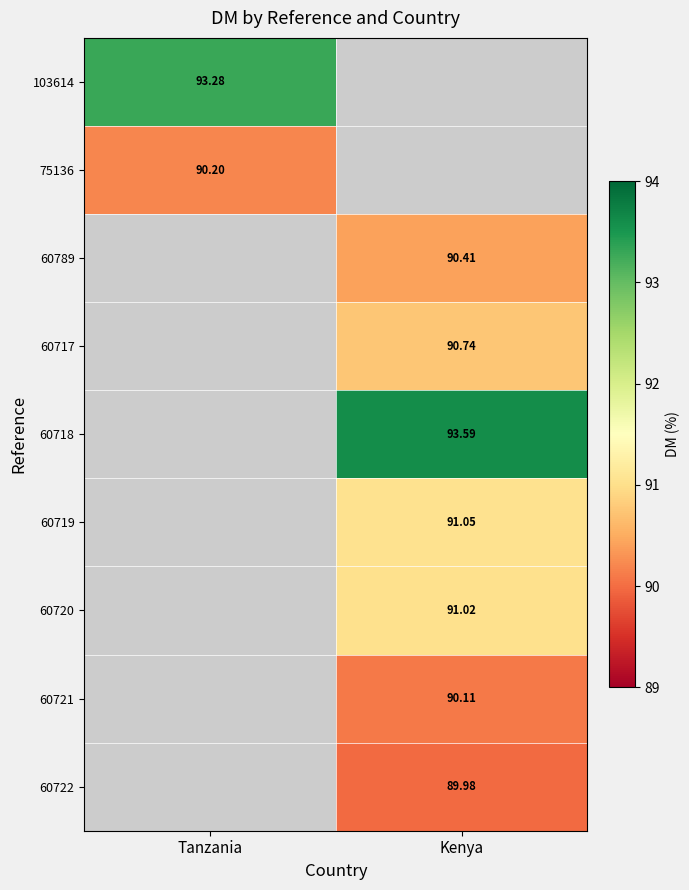

True or false: 60719 has a value of 35.7 at Kenya.

False